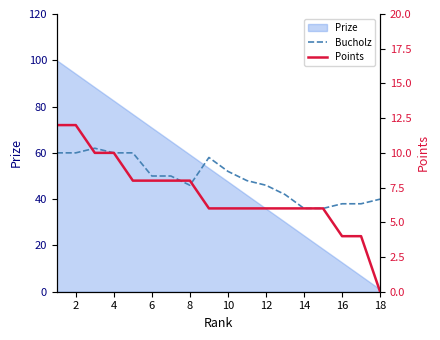

What is the difference between the second highest and minimum values in the Bucholz series?

24